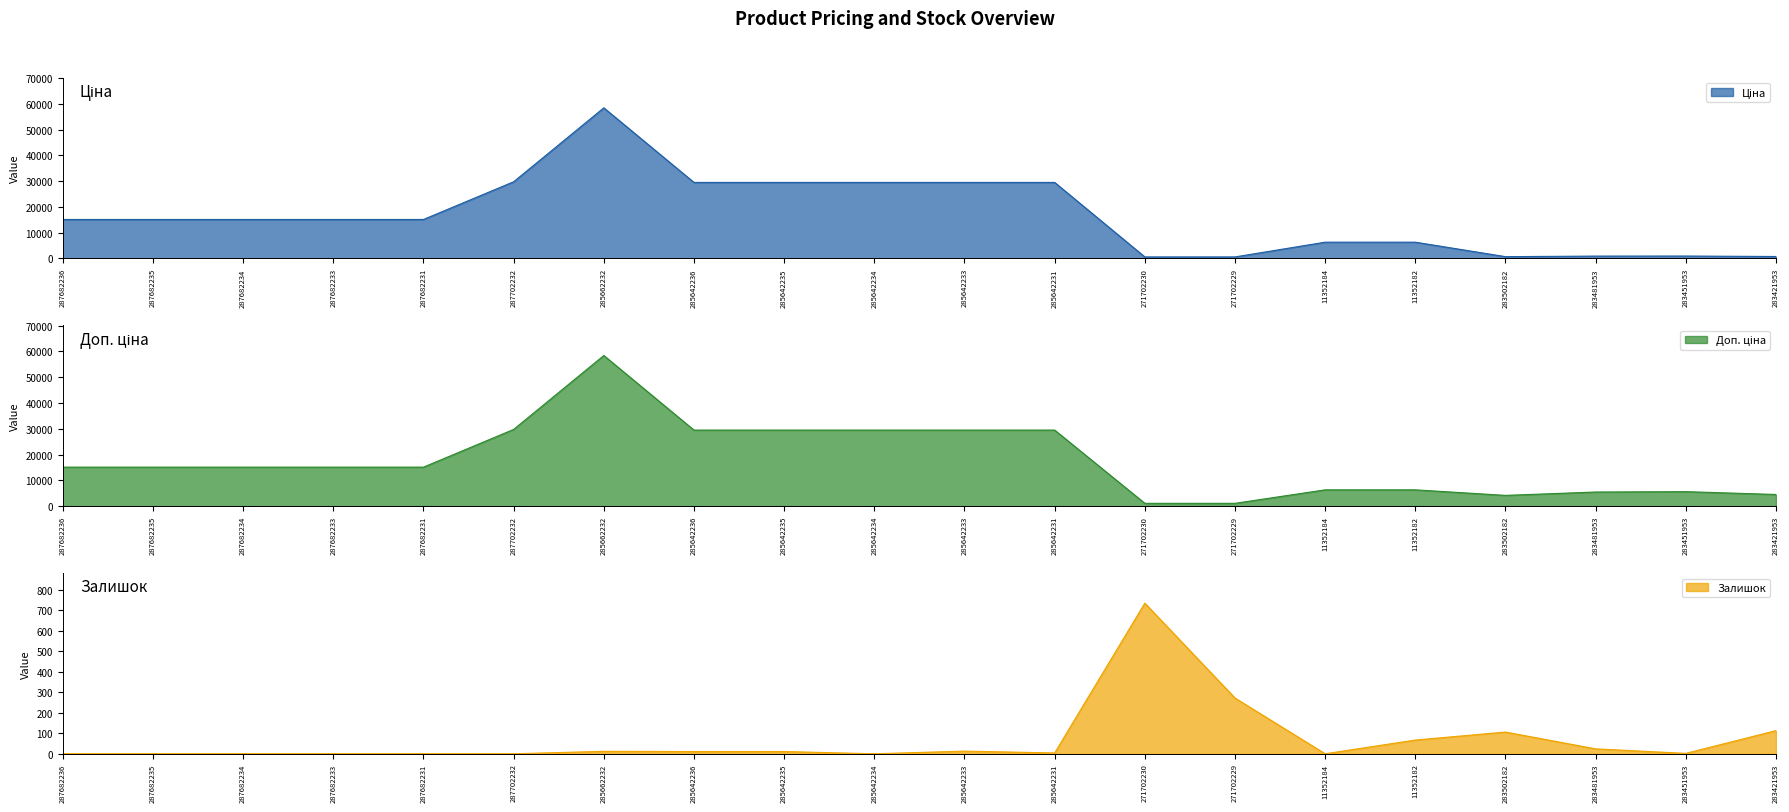

How many interior local valleys does the Доп. ціна series have?

1